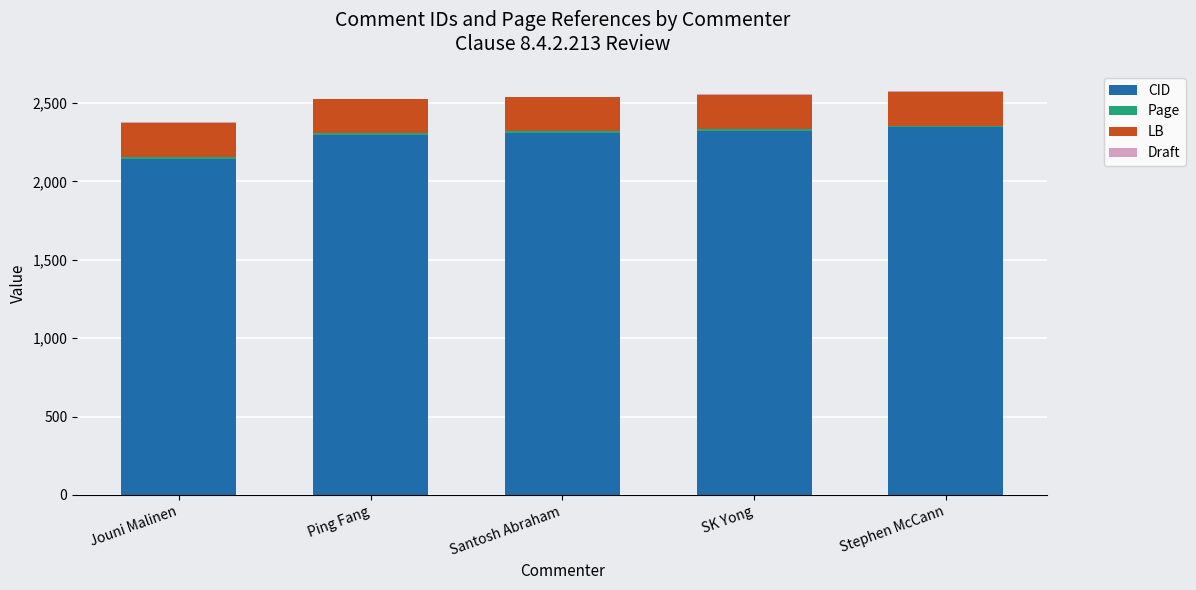

The CID series shows 3098 at SK Yong. True or false?

False